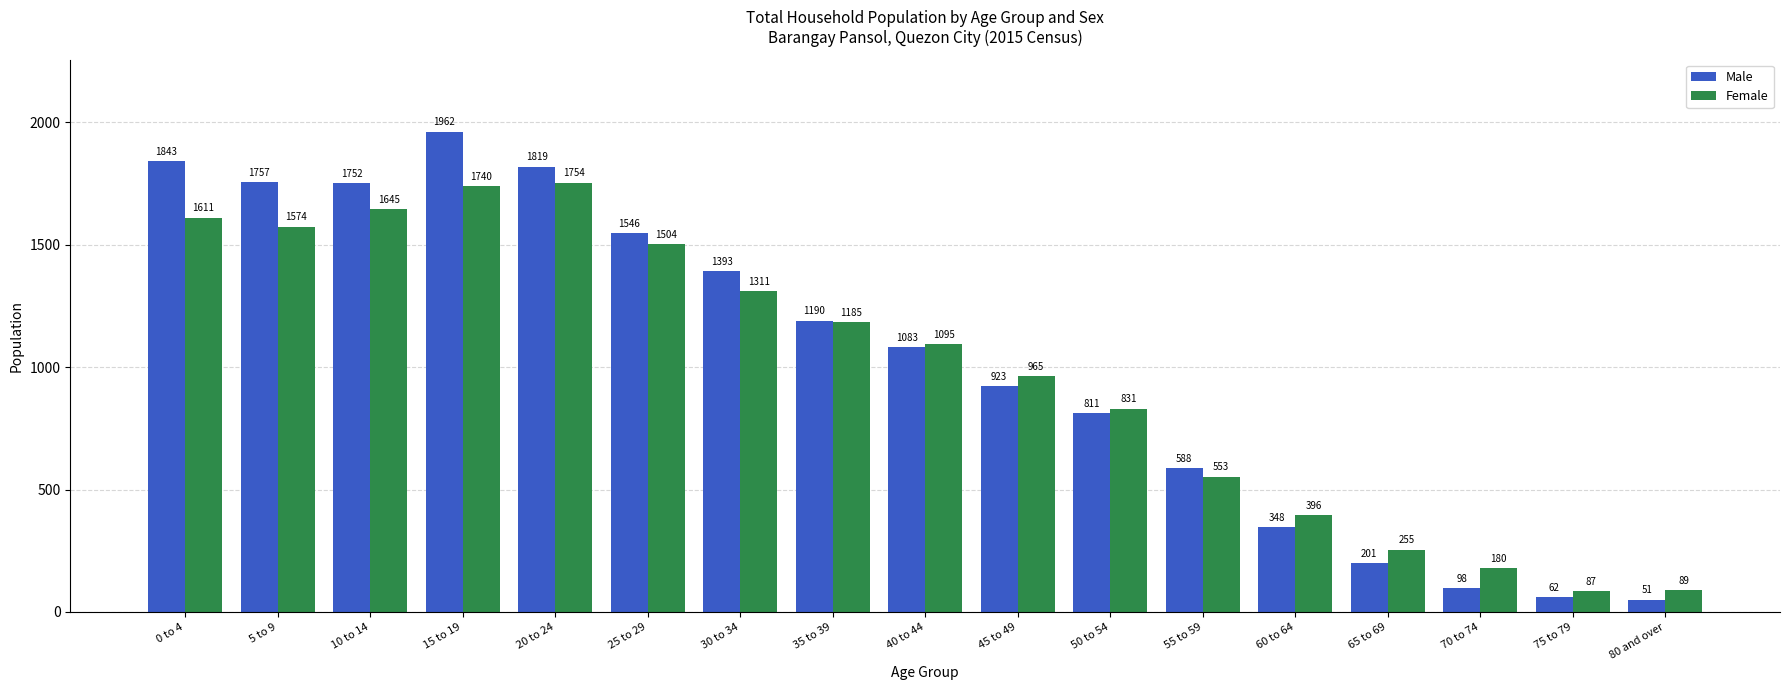

What is the label of the 9th bar from the right?

40 to 44